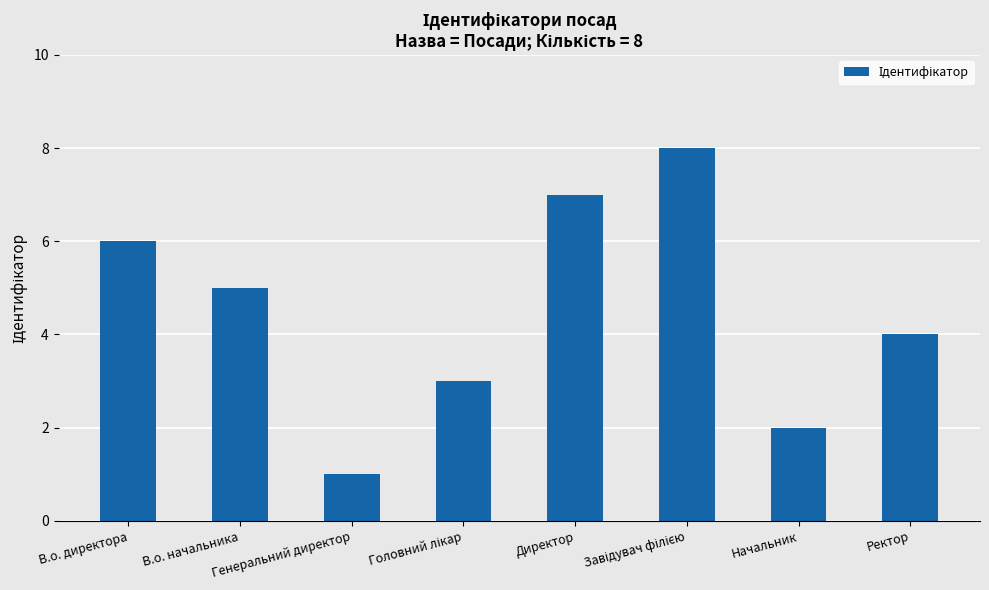

What is the greatest value displayed?

8